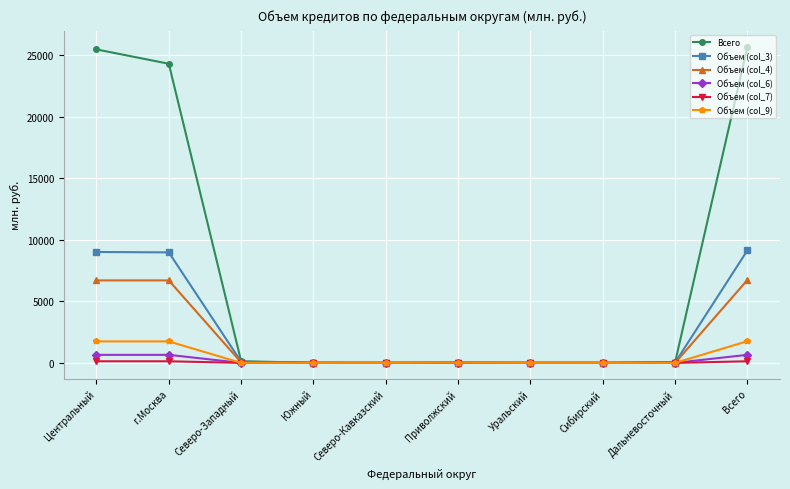

What is the total value across all series at Всего?

44092